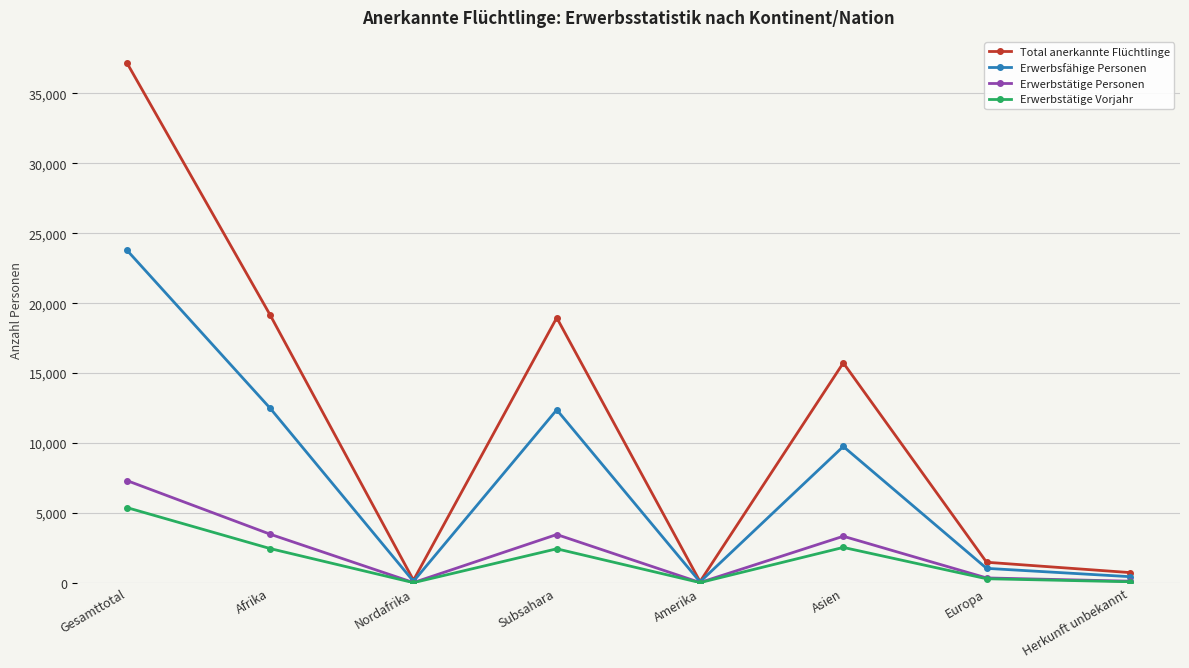

At which category does Erwerbstätige Vorjahr reach its first local valley?

Nordafrika